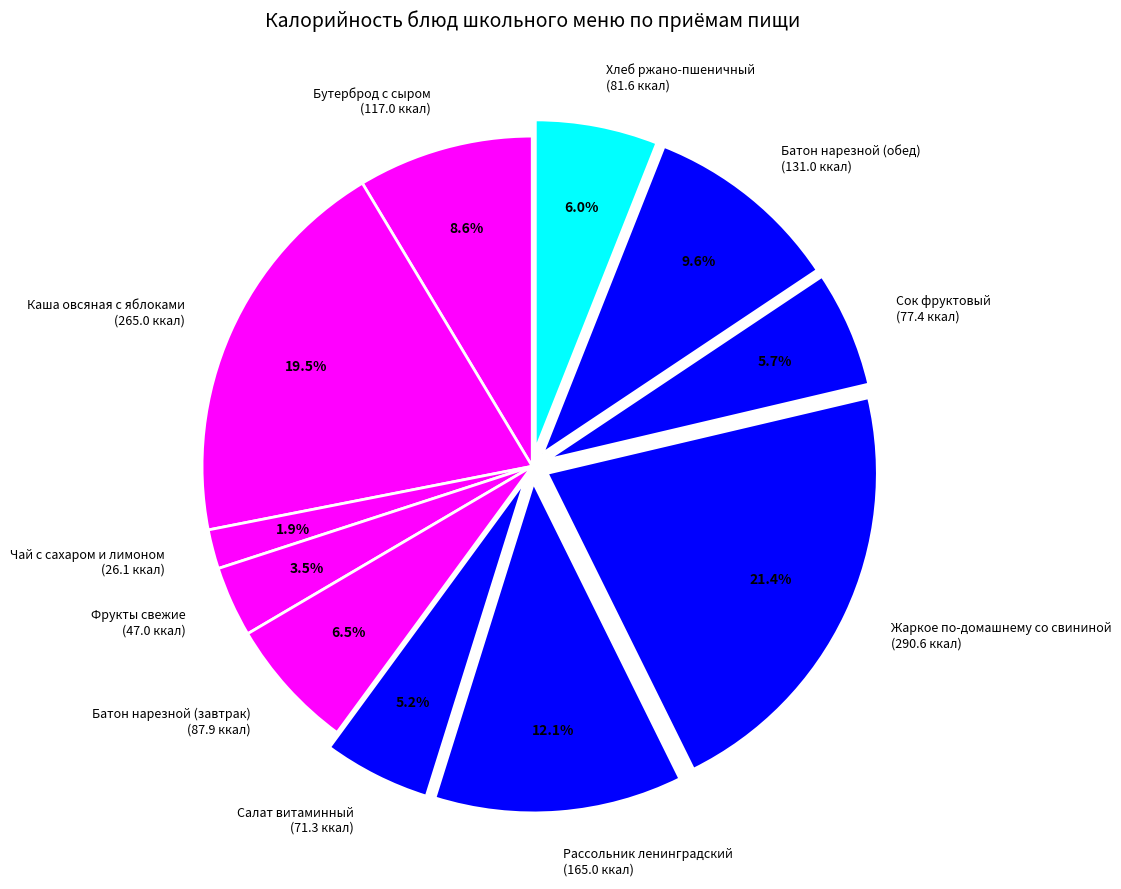

How many slices are in this pie chart?

11